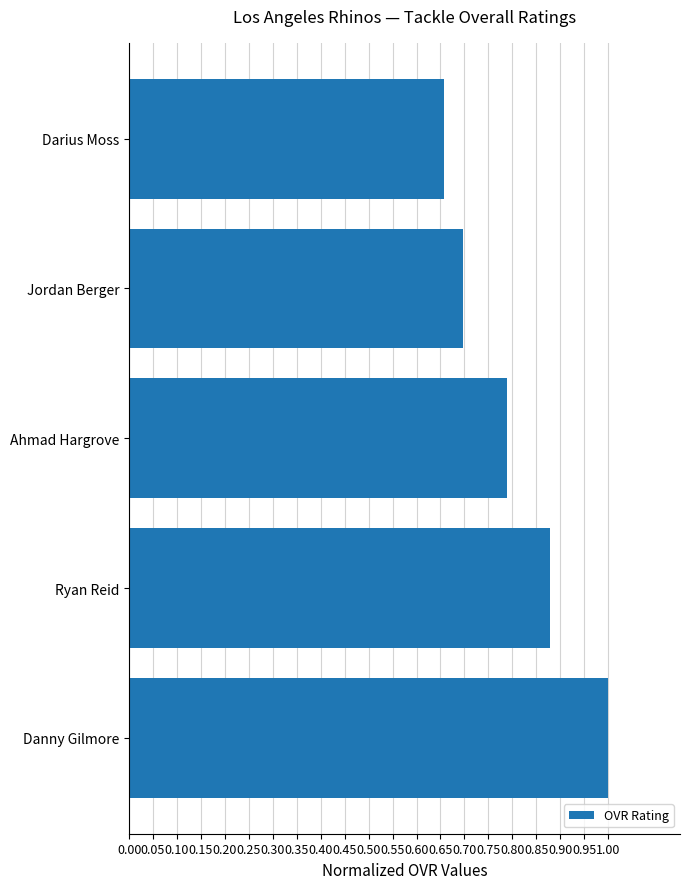

What is the sum of the values at Darius Moss and Ryan Reid?

1.5